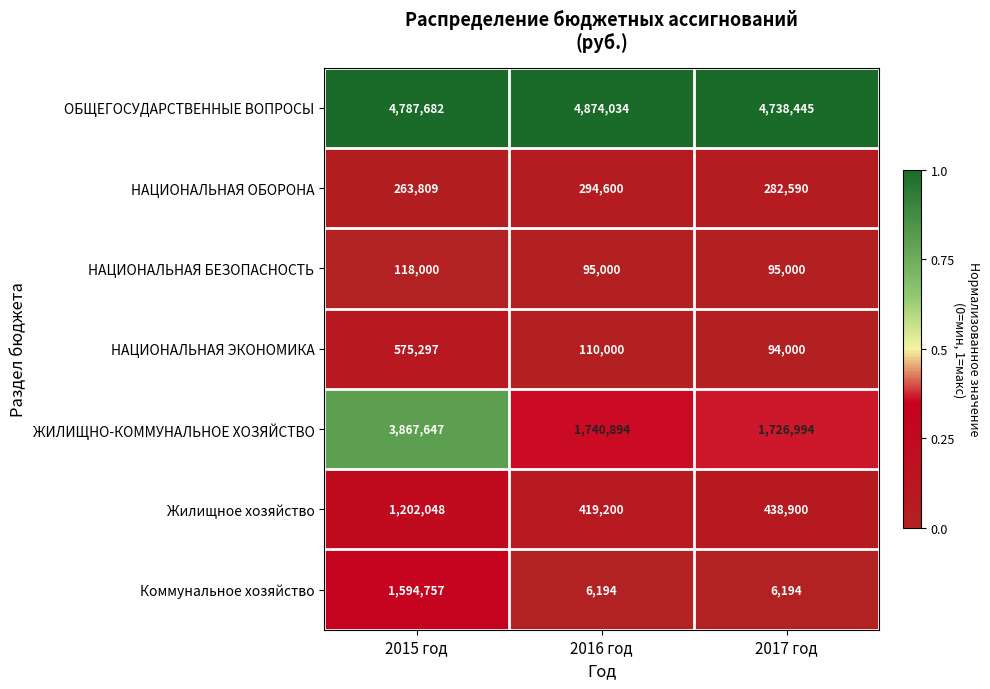

Which series has the largest total across all categories?

ОБЩЕГОСУДАРСТВЕННЫЕ ВОПРОСЫ